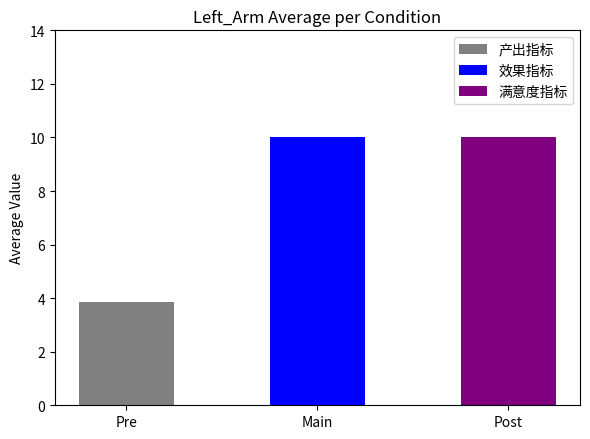

True or false: the data shows 6.5 at Pre.

False